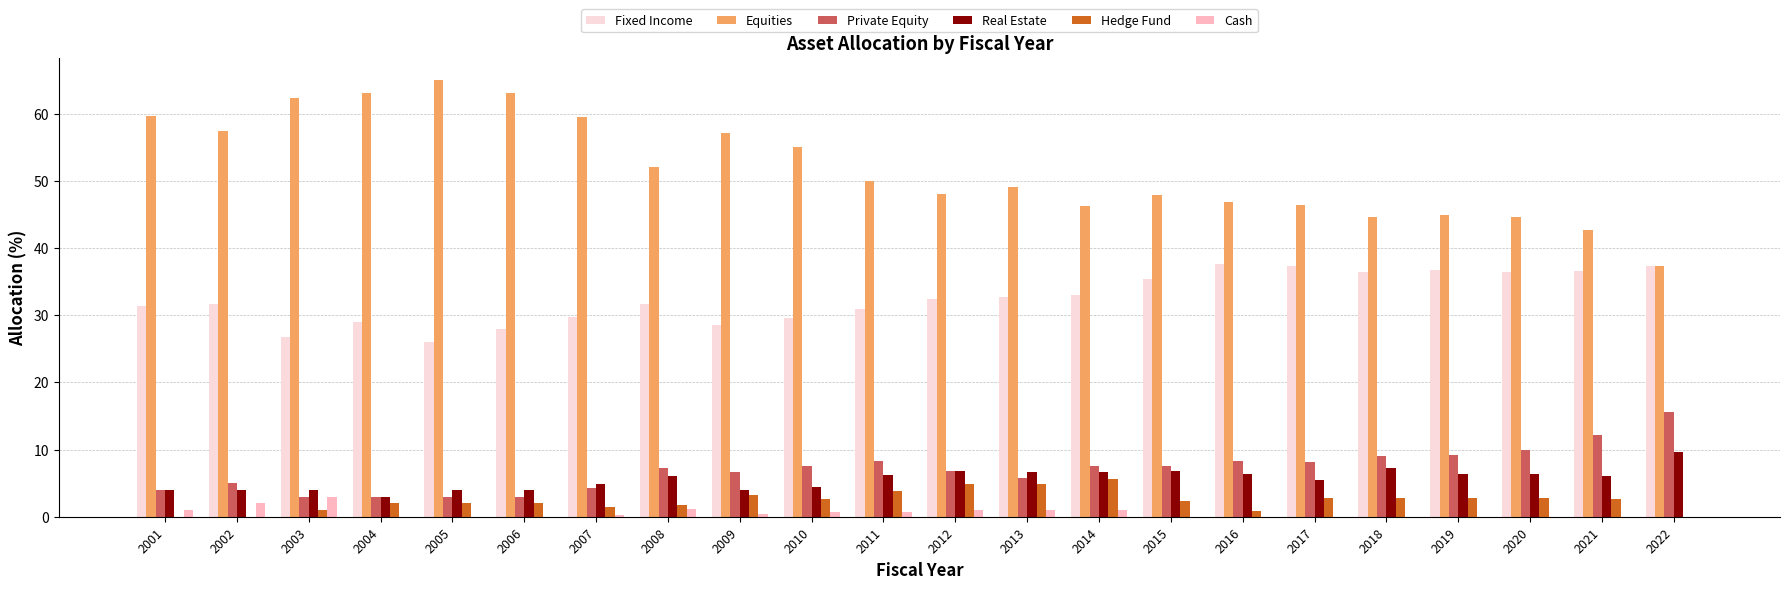

Is it true that Private Equity equals 9.1 at 2018?

True